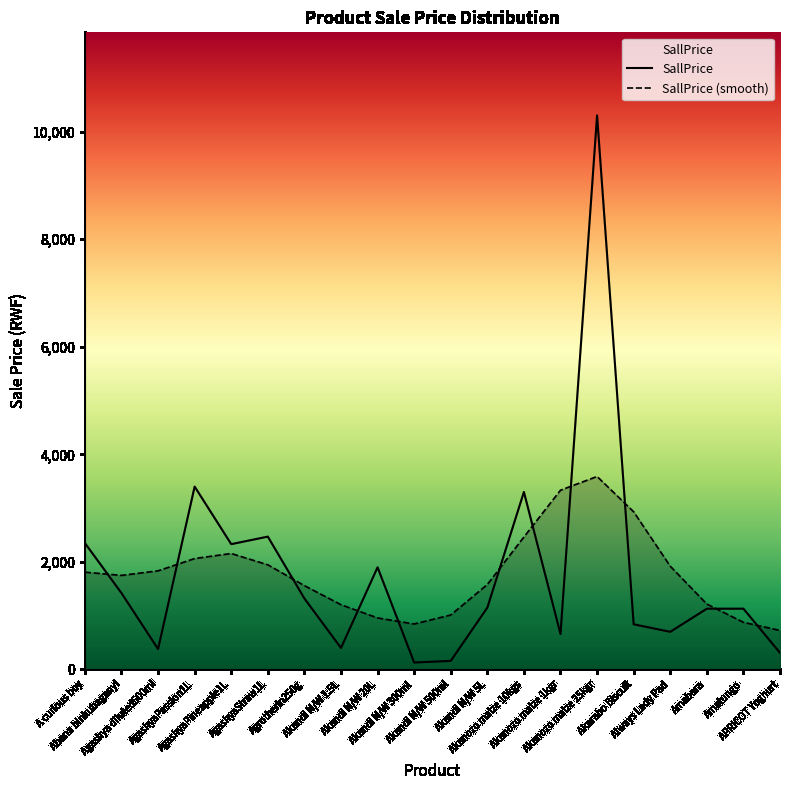

What is the label of the 19th point from the left?

Amatungo